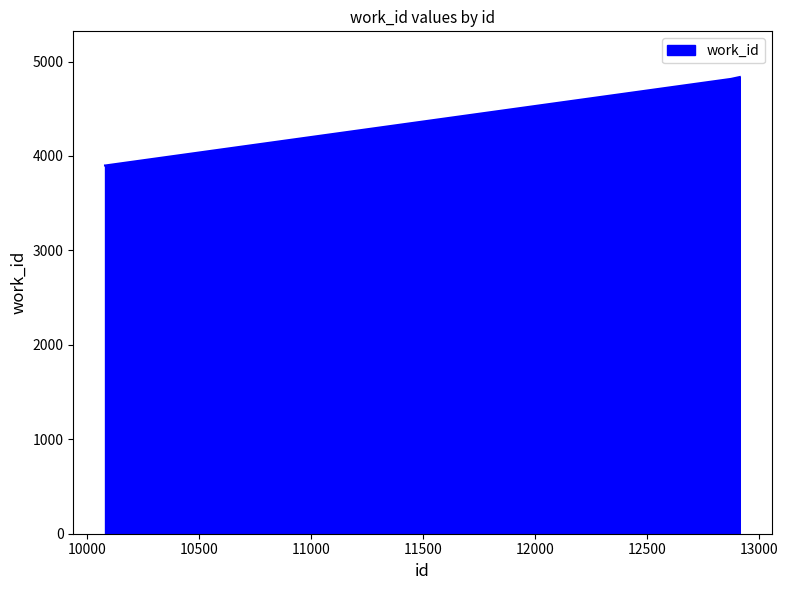

True or false: the data has more than 1 interior local peaks.

False